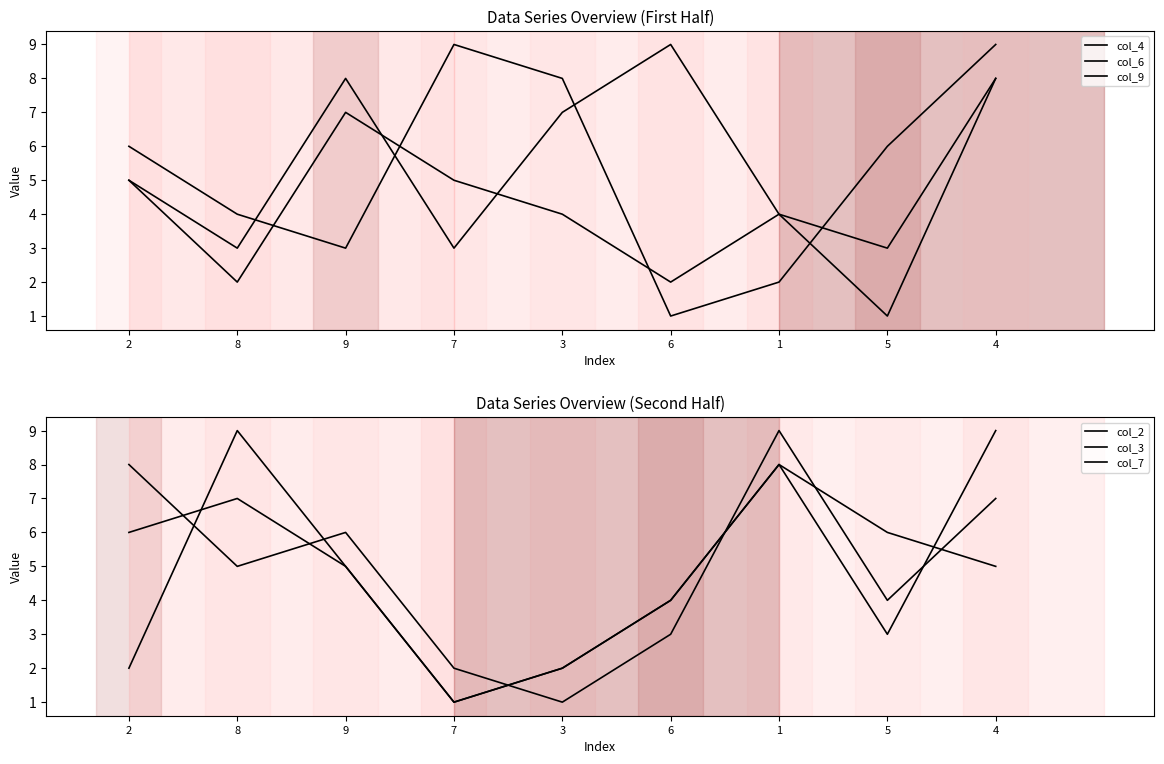

What is the label of the 8th point from the left?

5